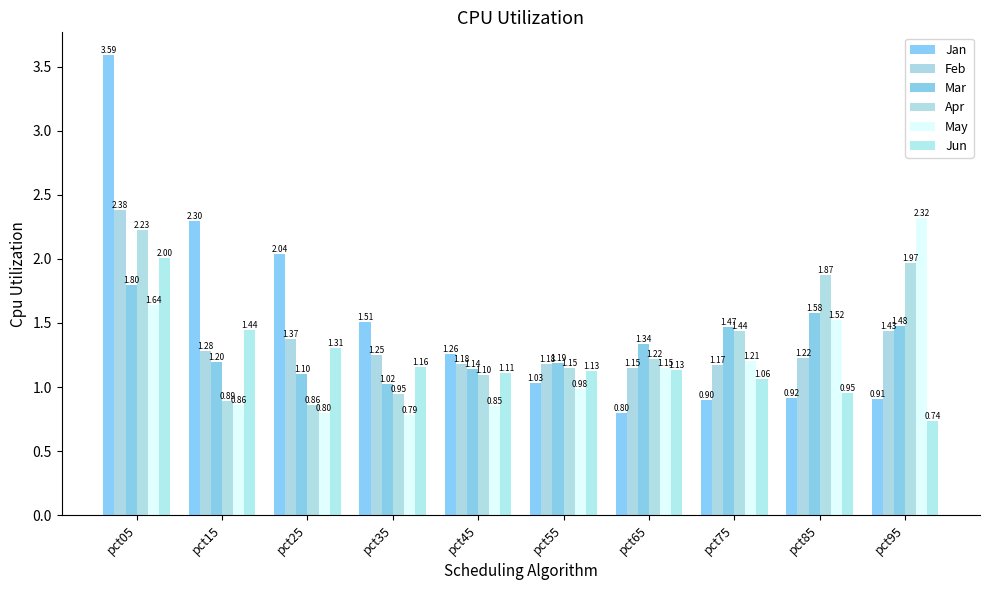

Count the number of categories in the chart.

10